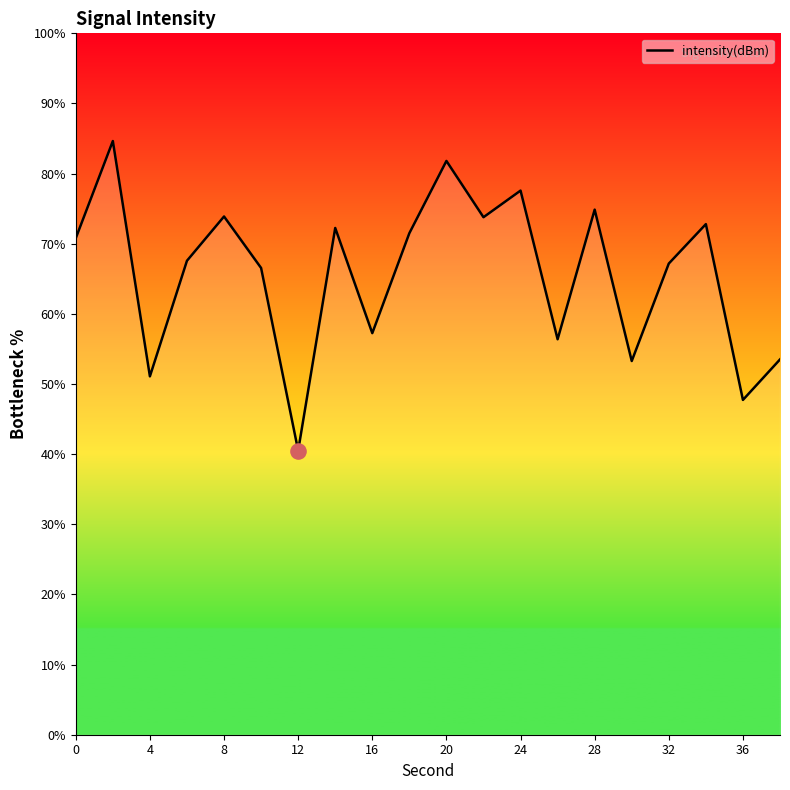

What is the greatest value displayed?

84.6